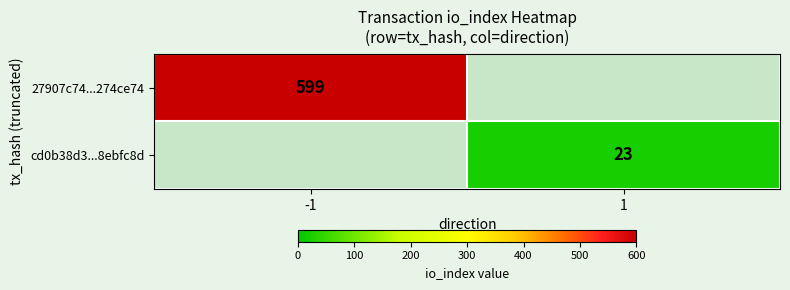

Count the number of data series in this chart.

2